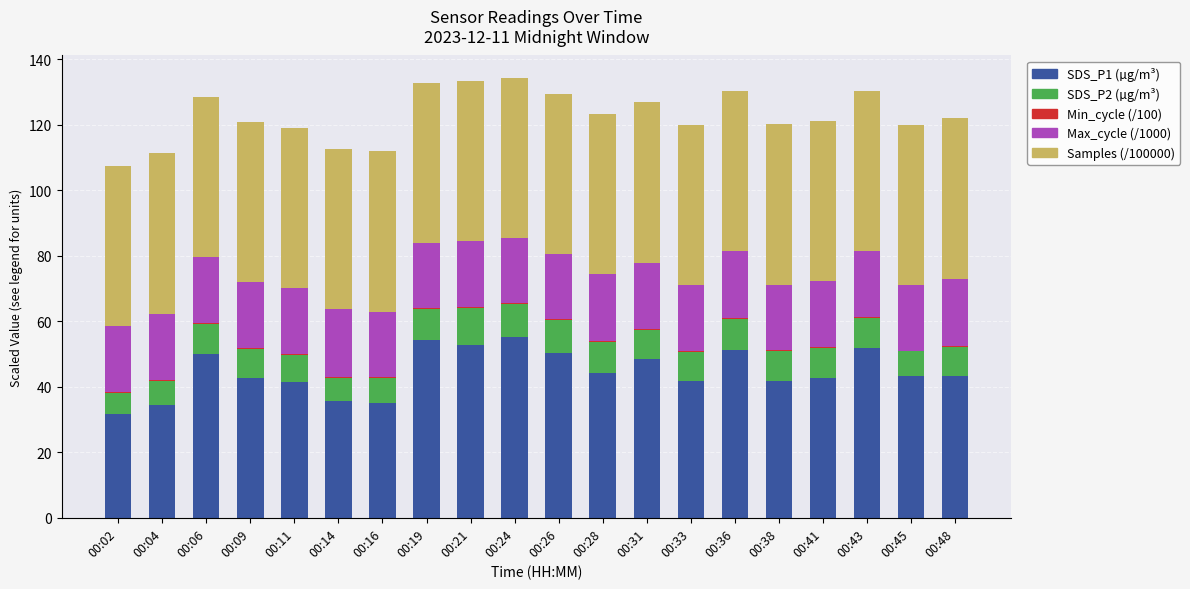

At which category is the sum across all series the highest?

00:24